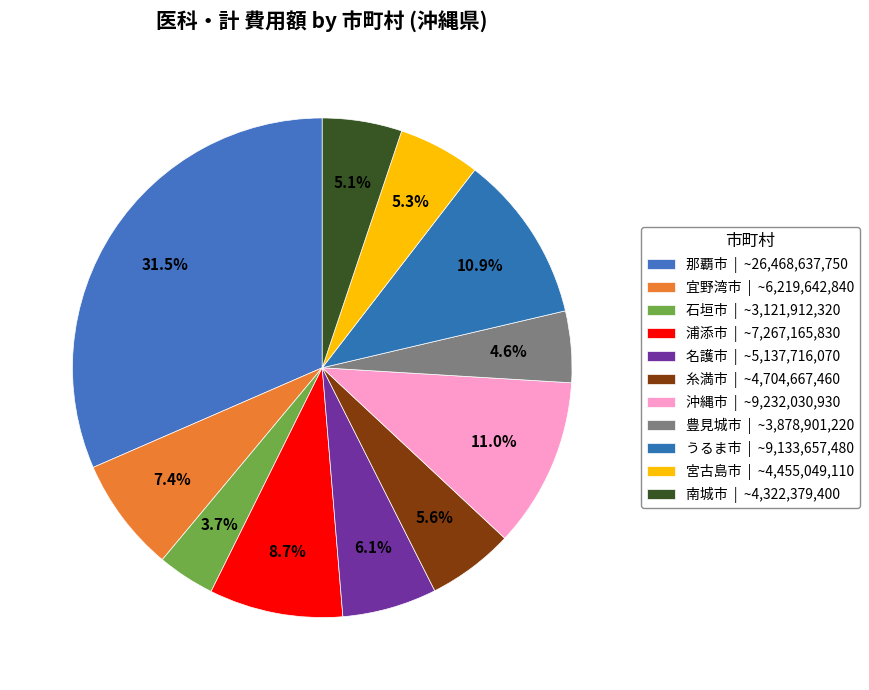

How many segments does this pie chart have?

11